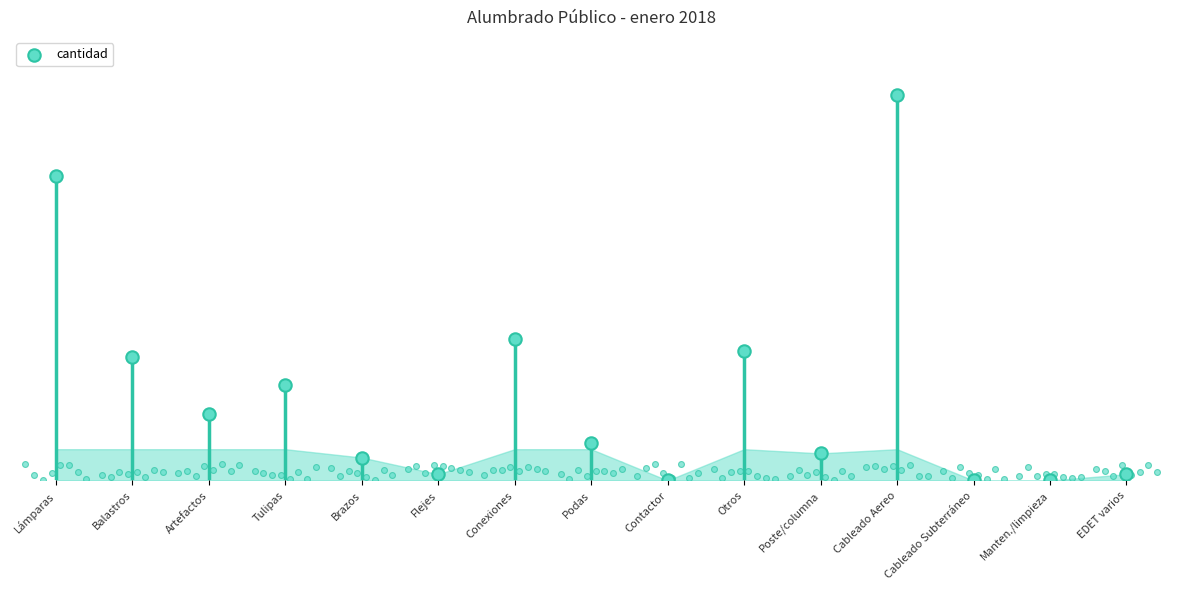

What is the change in value from Flejes to Cableado Subterráneo?

-3